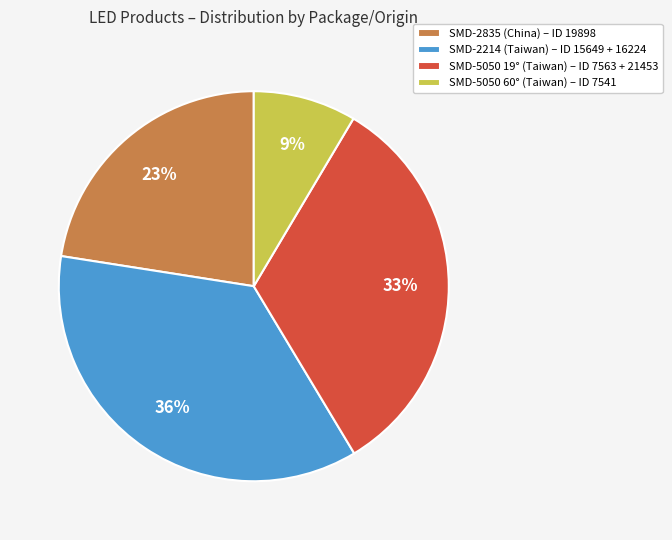

The SMD-2214 (Taiwan) – ID 15649 + 16224 slice represents 48% of the pie. True or false?

False